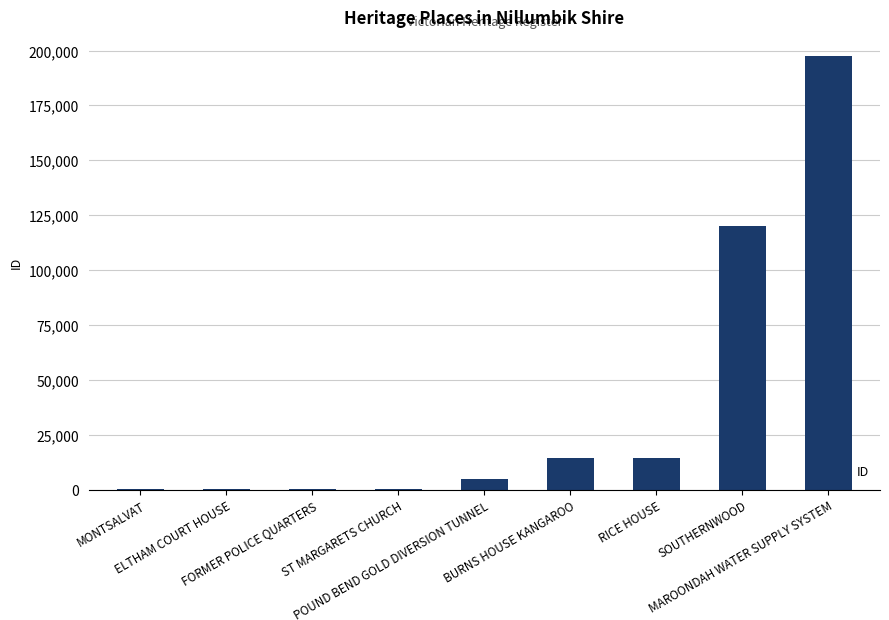

What is the sum of all values?

352831